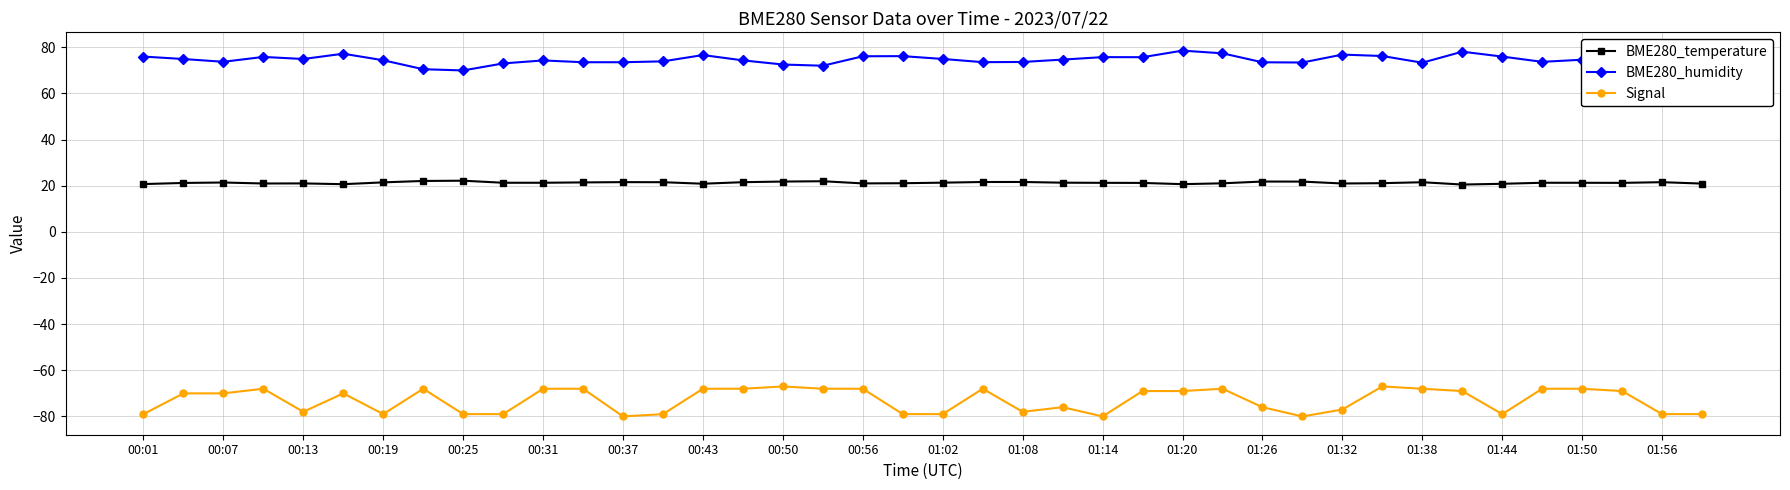

Which series has the largest total across all categories?

BME280_humidity